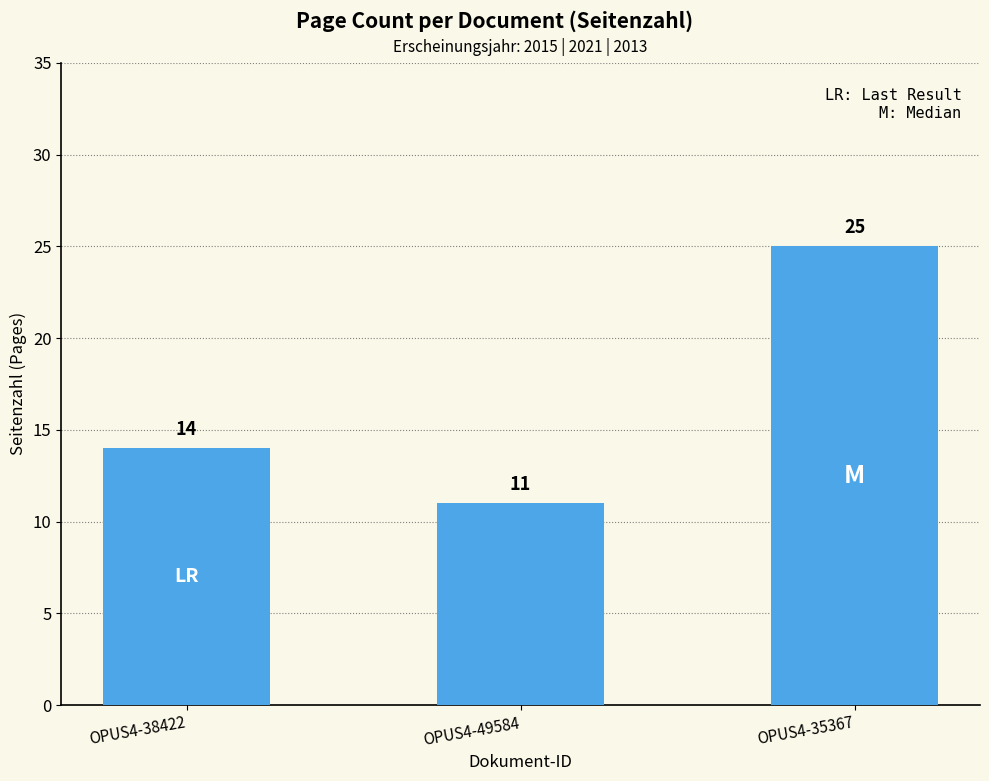

What is the change in value from OPUS4-49584 to OPUS4-35367?

+14